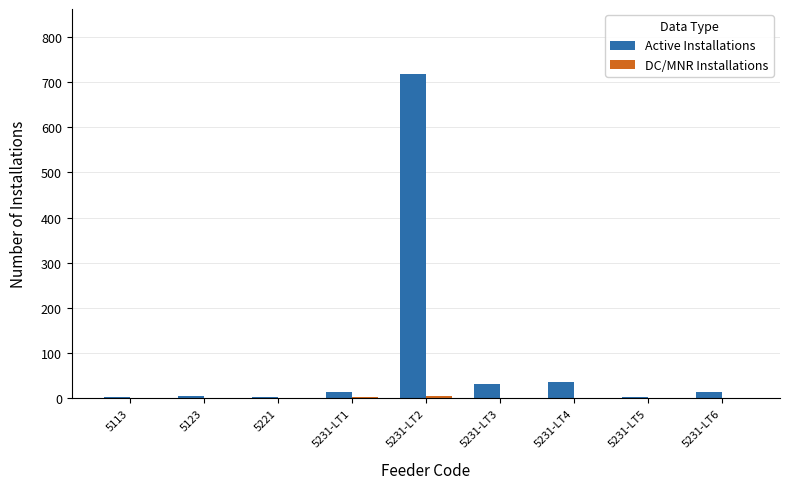

Between 5123 and 5231-LT2, which series saw the biggest shift?

Active Installations